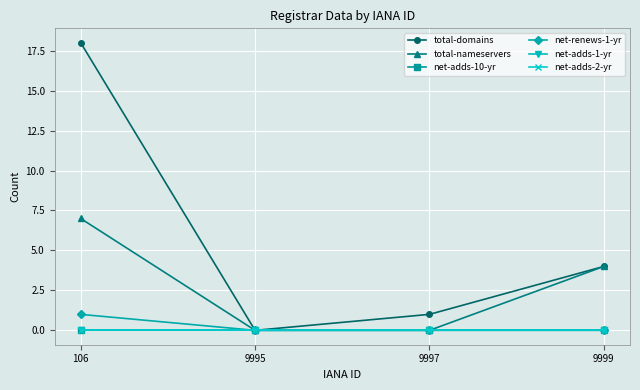

What are all the series names shown in the legend?

total-domains, total-nameservers, net-adds-10-yr, net-renews-1-yr, net-adds-1-yr, net-adds-2-yr